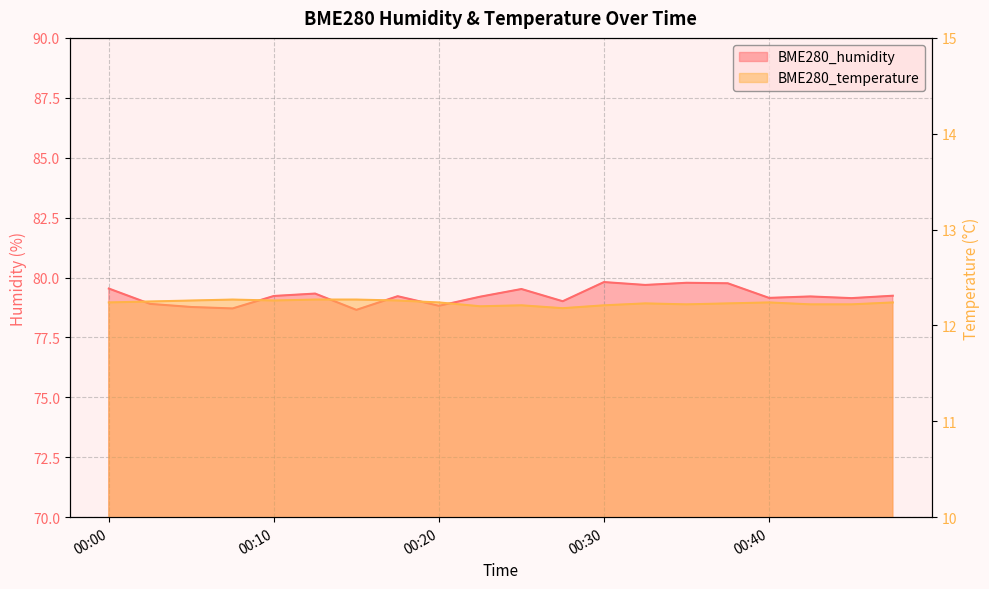

In BME280_temperature, how many points are lower than both neighbors (excluding endpoints)?

4